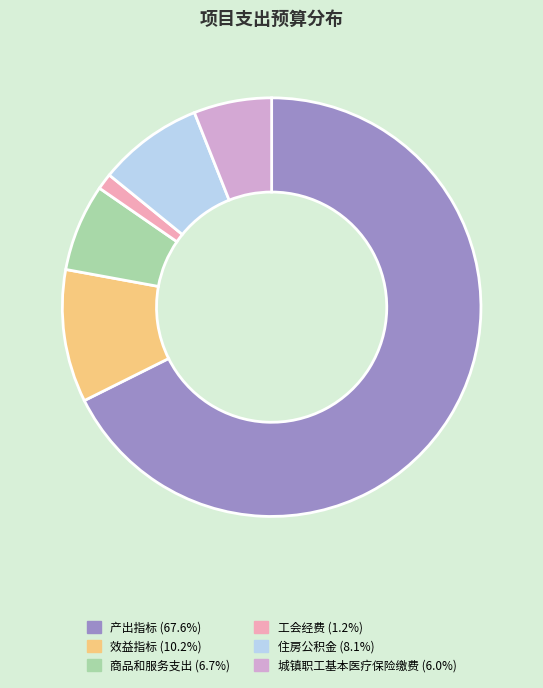

Which category has the smallest portion of the pie?

工会经费